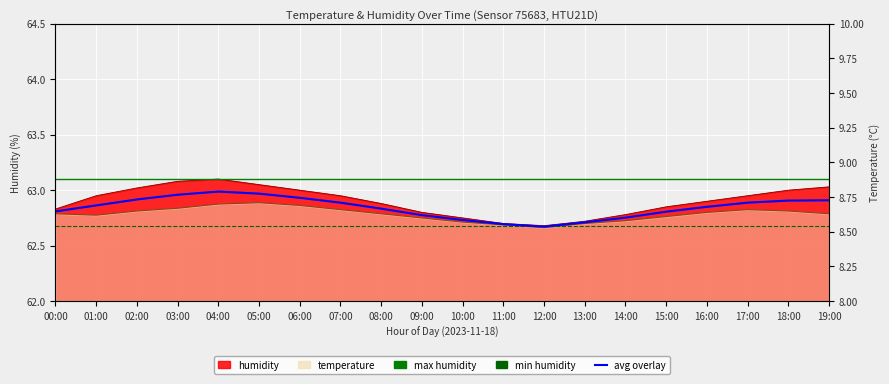

At which category does humidity reach its first local peak?

04:00